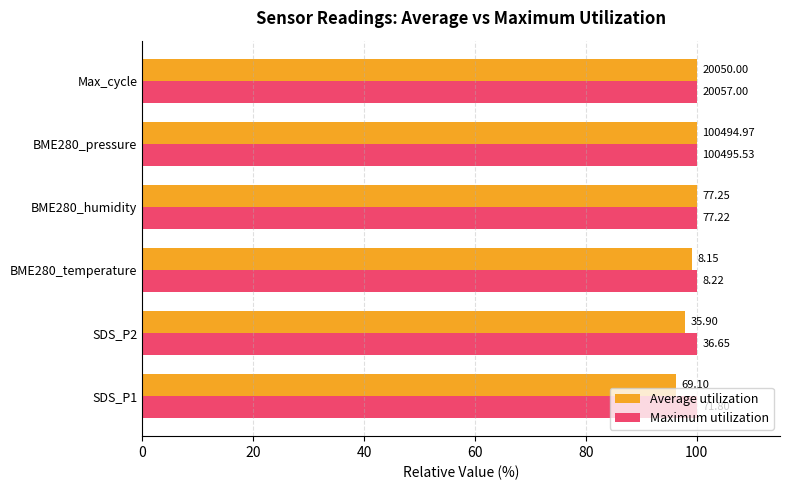

What are all the series names shown in the legend?

Average utilization, Maximum utilization